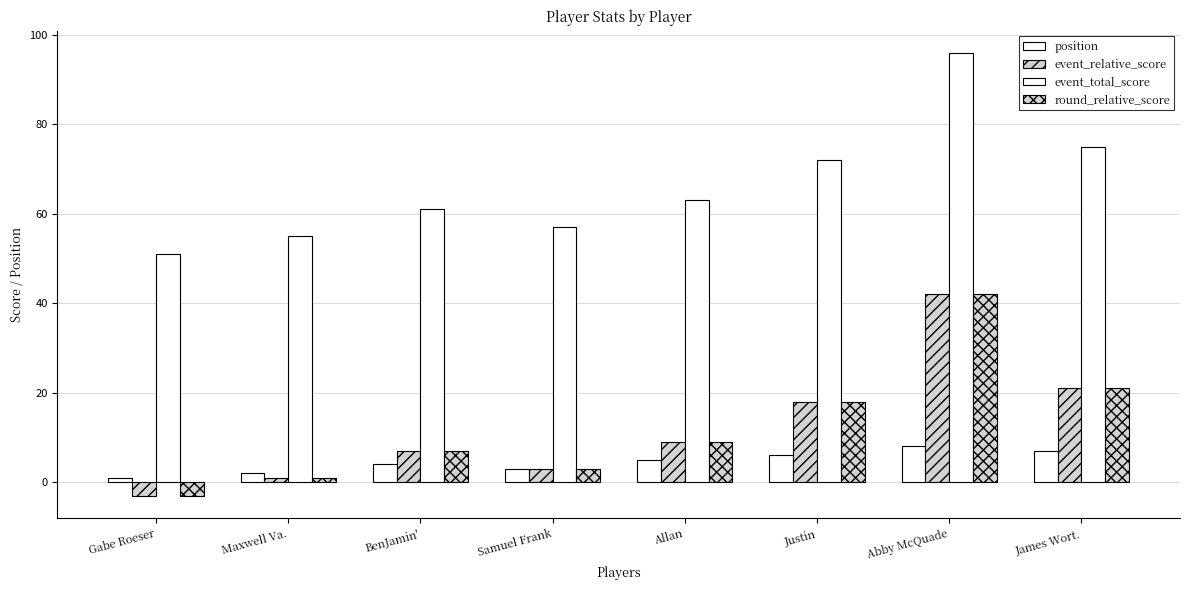

At which category is the sum across all series the highest?

Abby McQuade